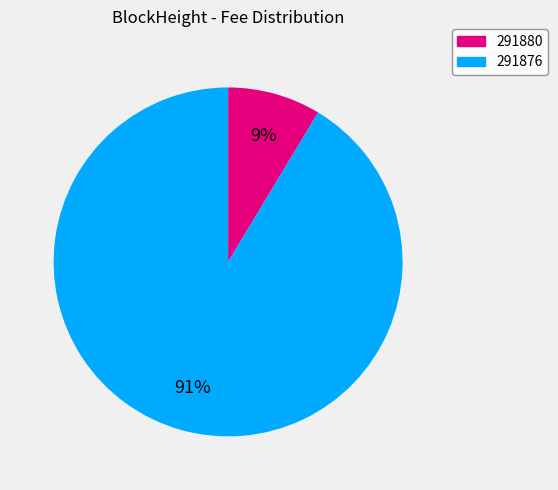

How many slices are in this pie chart?

2